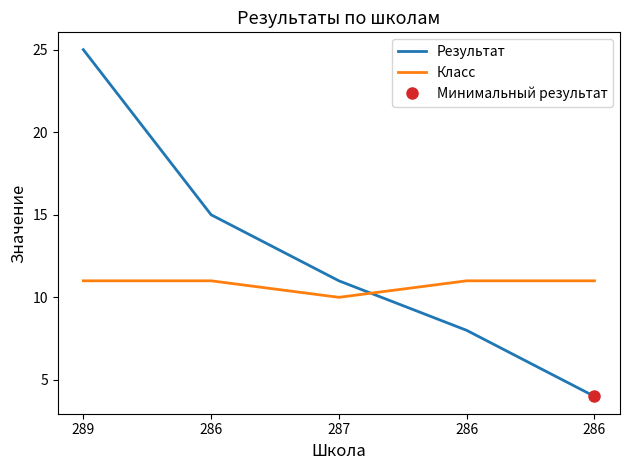

Between which two adjacent categories do Результат and Класс first intersect?

287 and 286